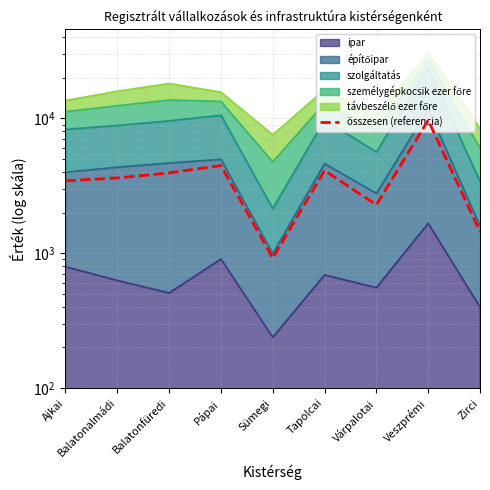

List the labels in order of value, smallest first.

Sümegi, Zirci, Várpalotai, Ajkai, Balatonalmádi, Balatonfüredi, Tapolcai, Pápai, Veszprémi